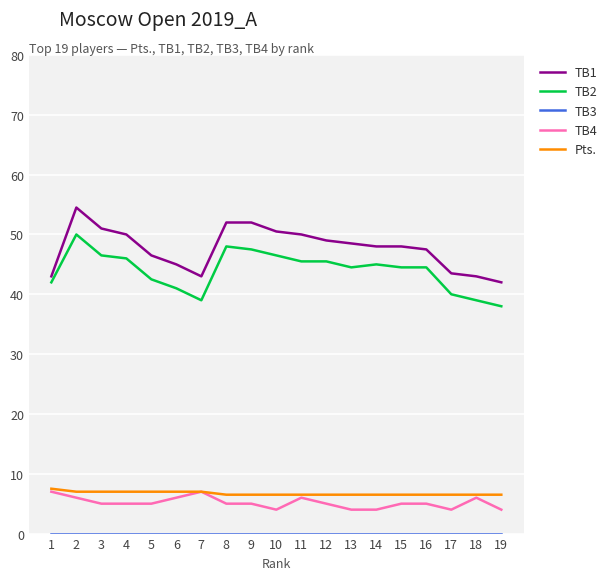

Between 11 and 18, which series saw the biggest shift?

TB1